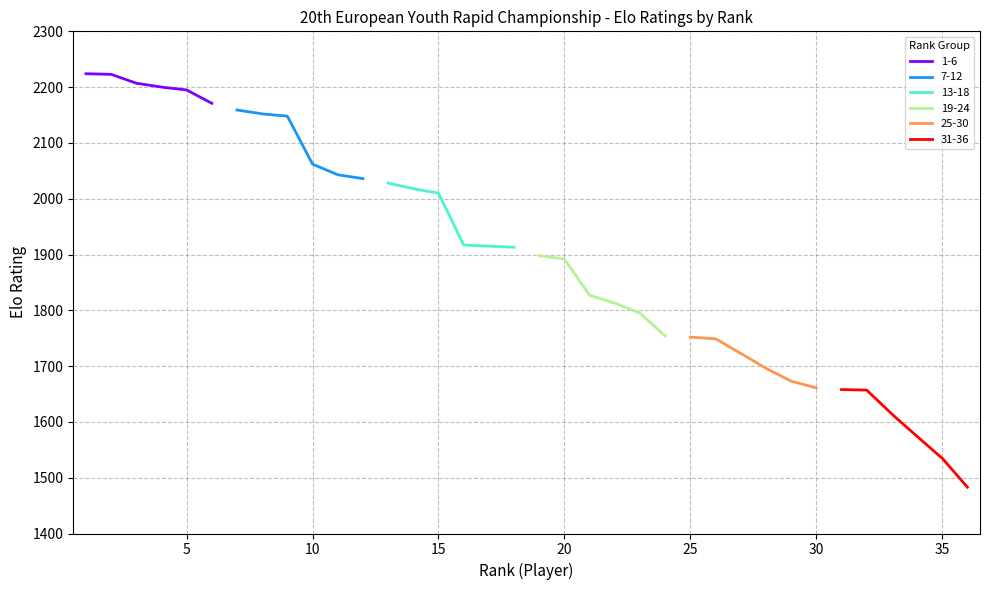

What is the smallest value displayed?

1483